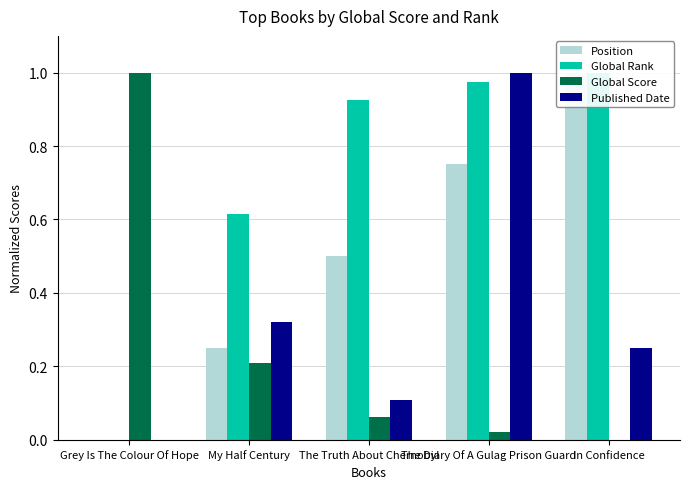

Read the Published Date value at In Confidence.

0.2